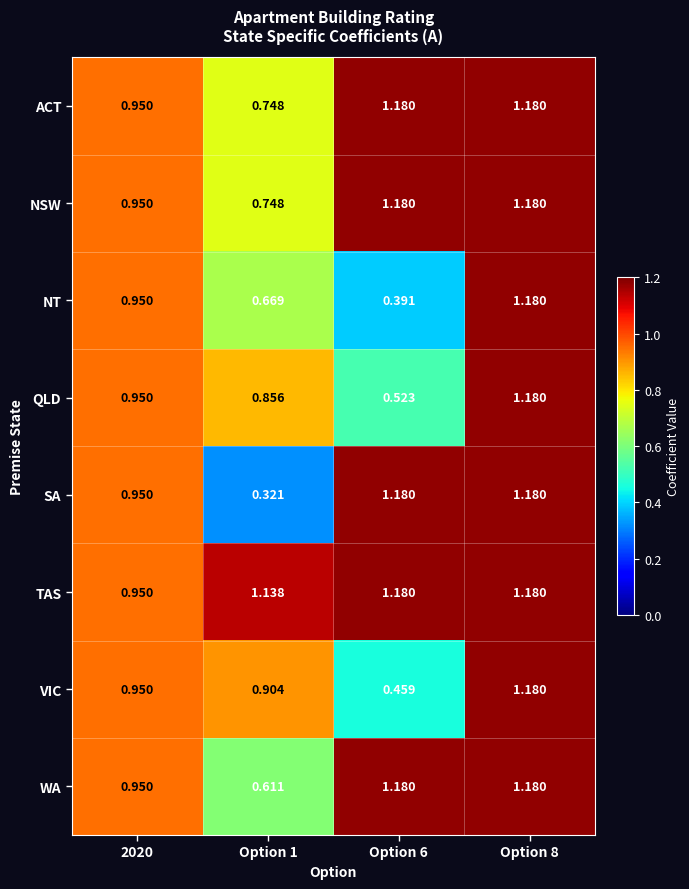

Which series has the widest spread of values?

SA